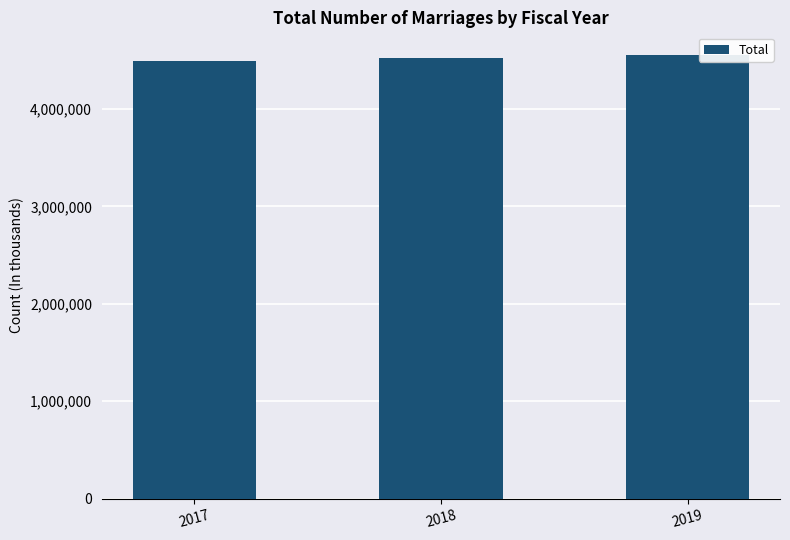

What is the difference between the maximum and minimum values?

66066